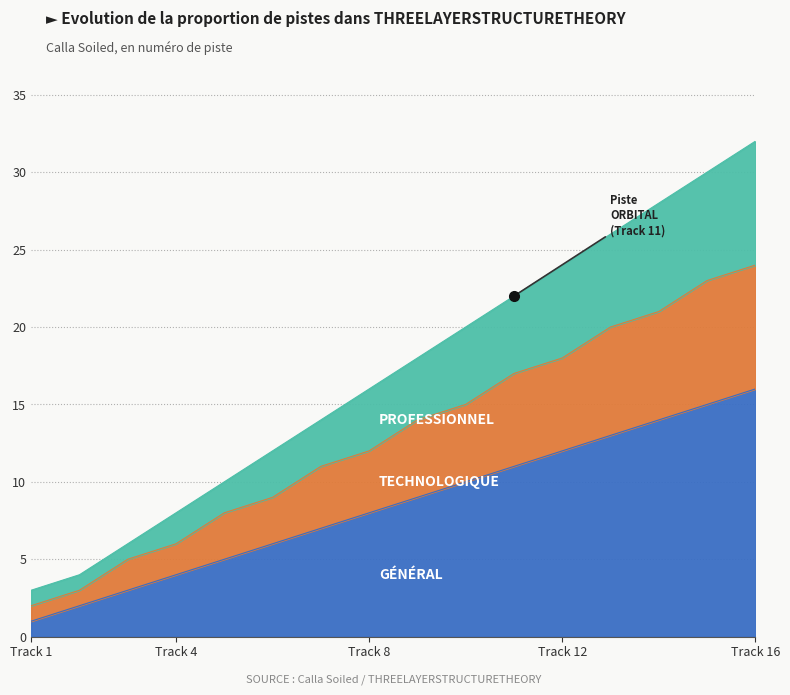

Does the chart have visible grid lines?

Yes